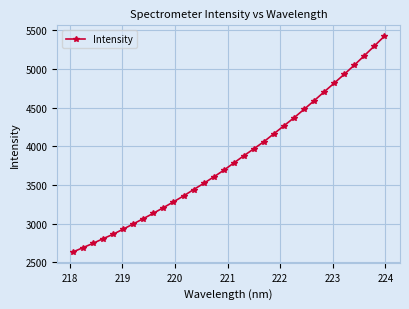

What is the greatest value displayed?

5424.7